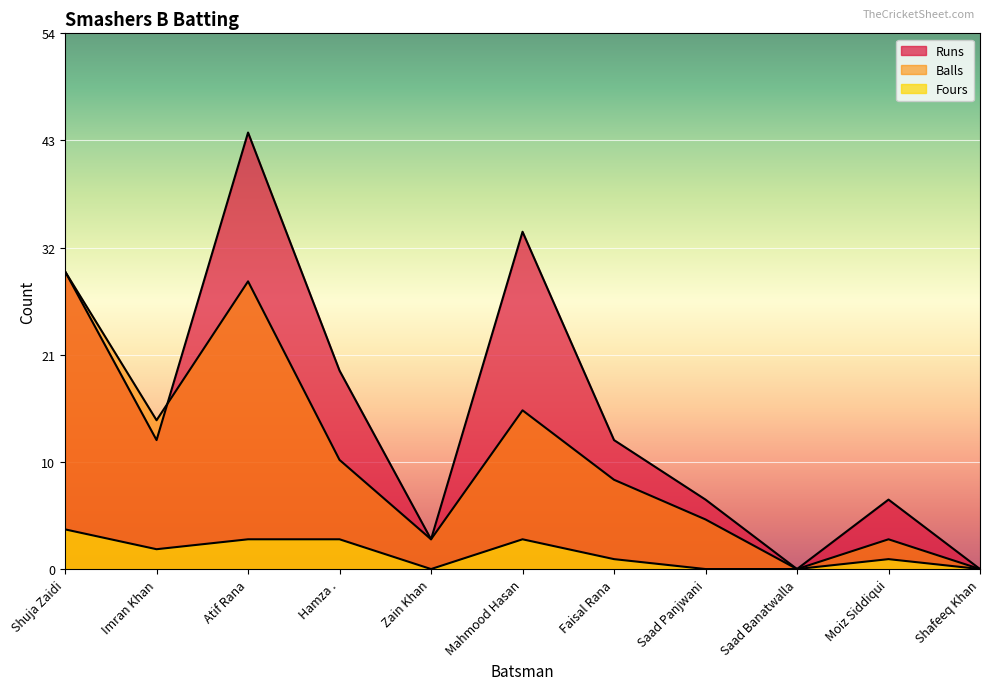

What is the maximum value for Balls?

30